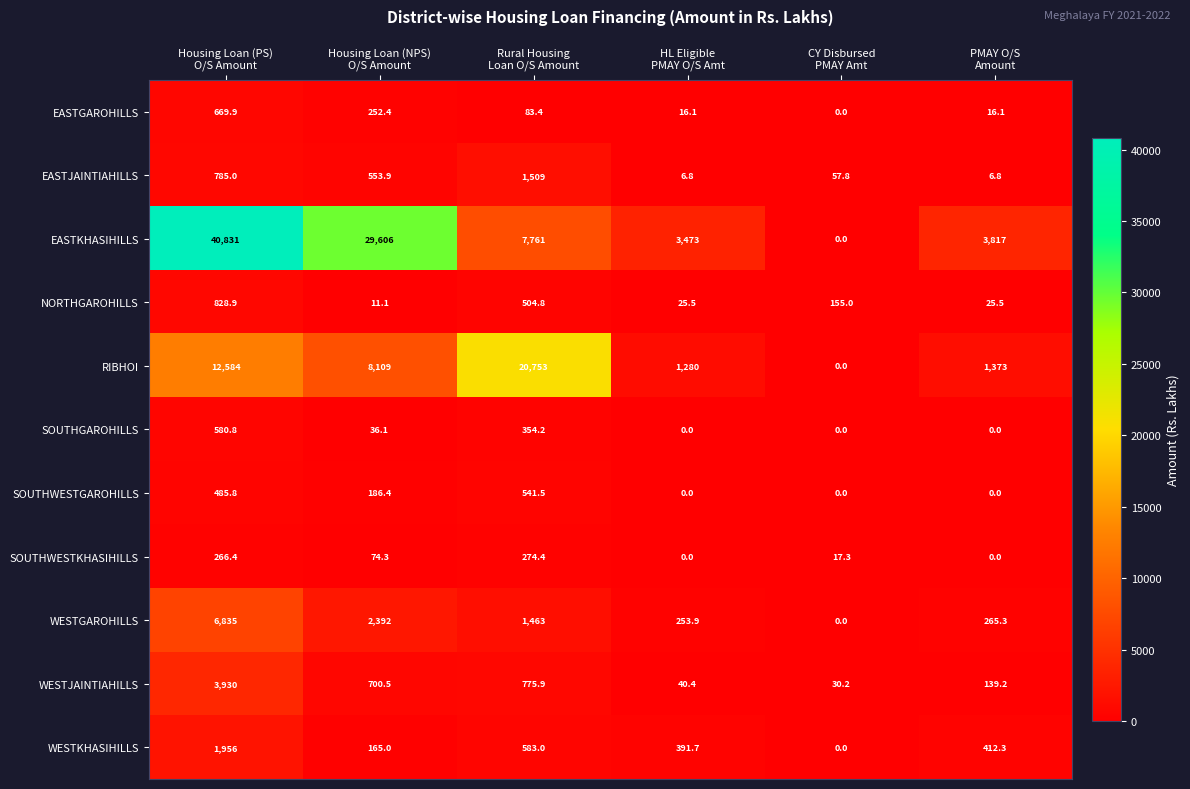

What is the greatest value displayed?

40831.0